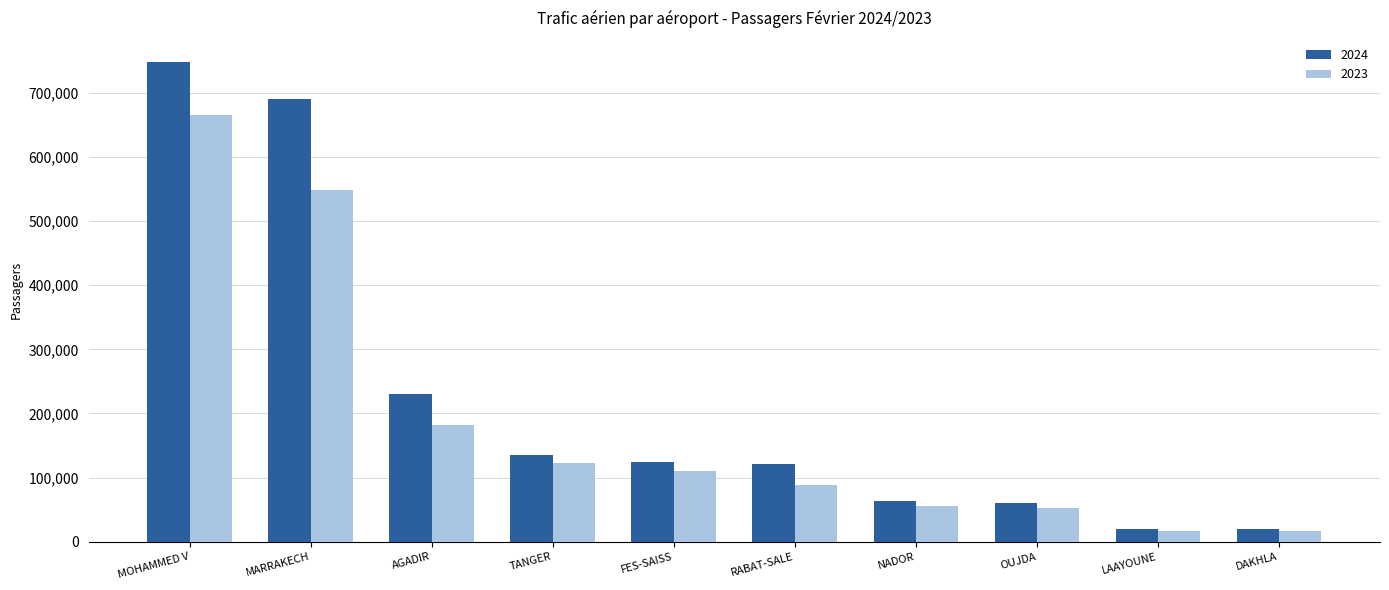

What is the difference between the highest and lowest values at RABAT-SALE?

31846